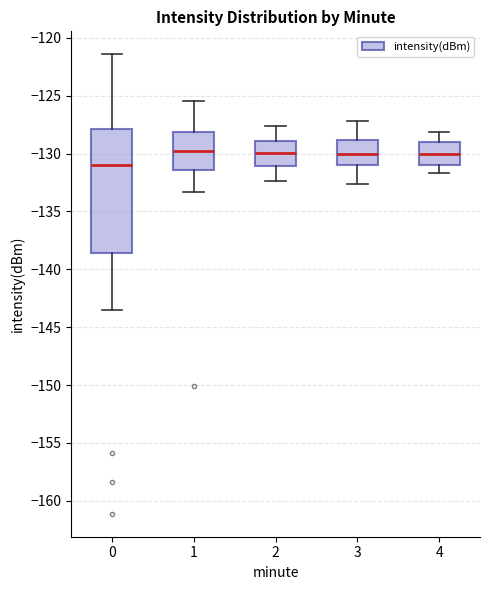

Where is the lower edge of the box at x = 4 on the y-axis? The values are not printed on the chart, so give them approximately, as read against the axis.

-131.0